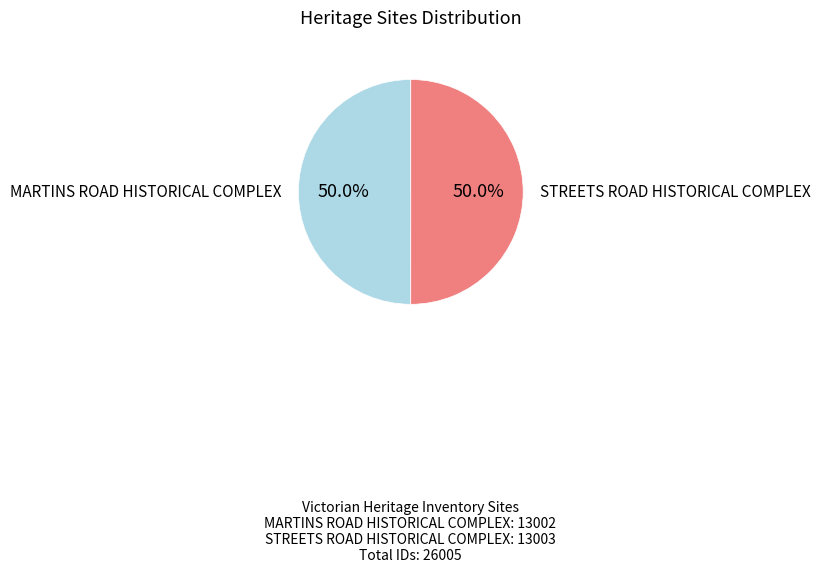

How many slices are in this pie chart?

2